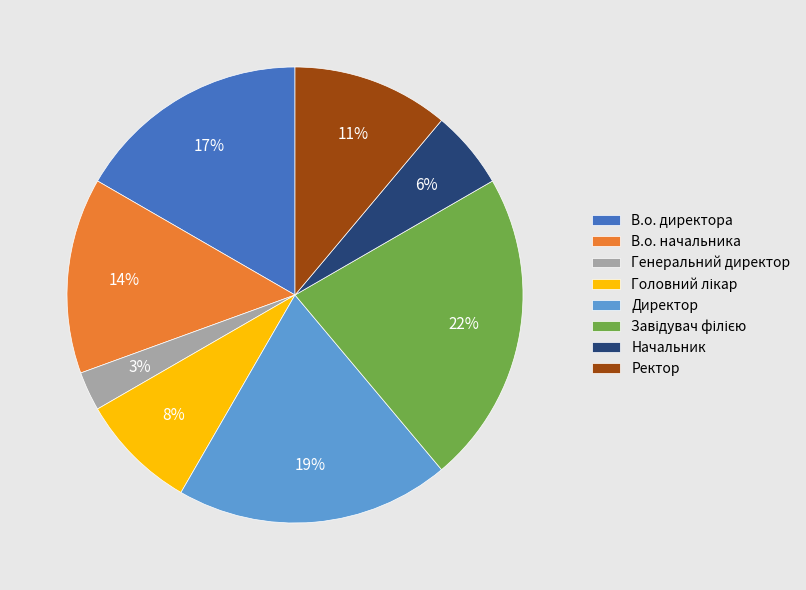

Does В.о. начальника account for over 50% of the chart?

No